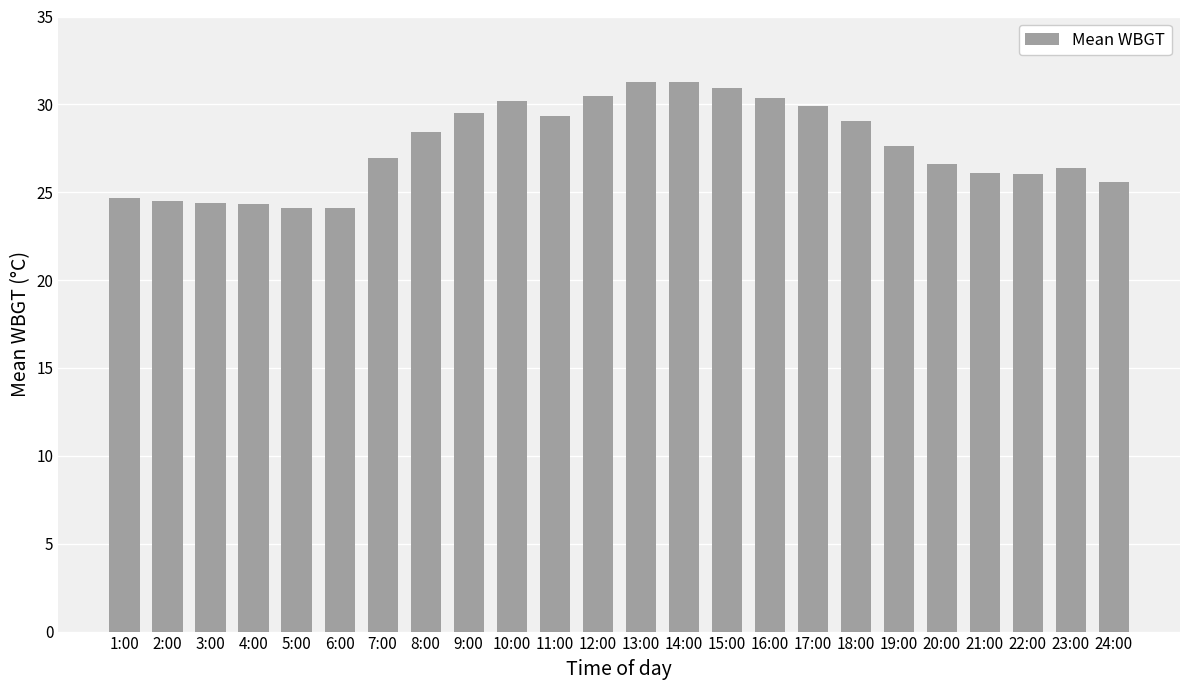

What is the smallest value displayed?

24.1